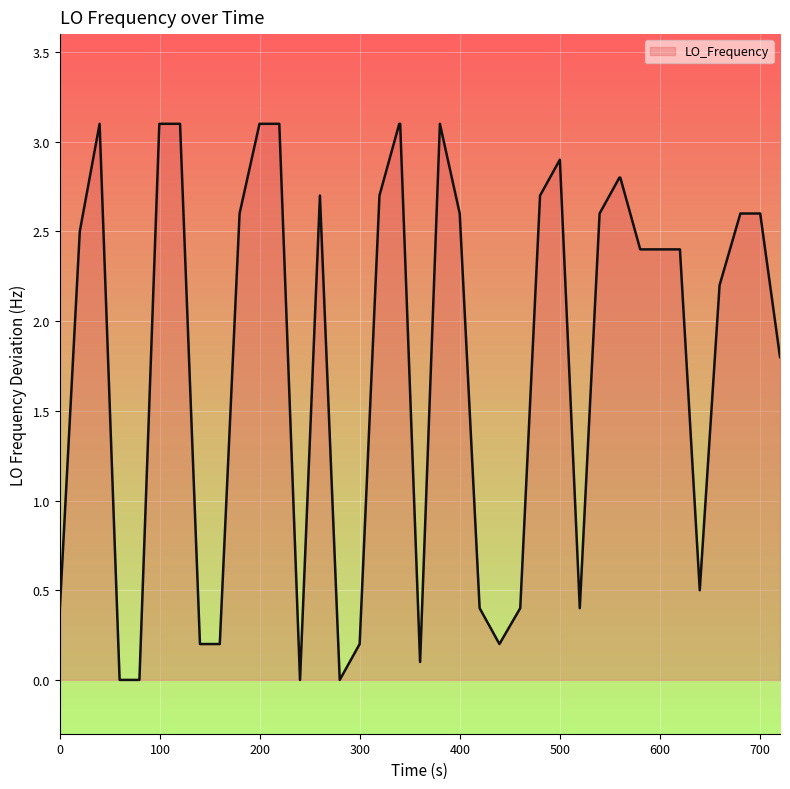

What is the maximum value shown in the chart?

3.1